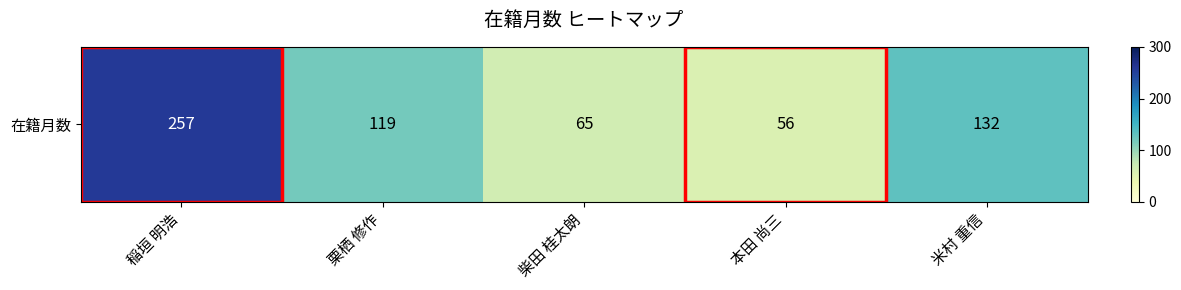

Is it true that the value at 栗栖 修作 is 82?

False